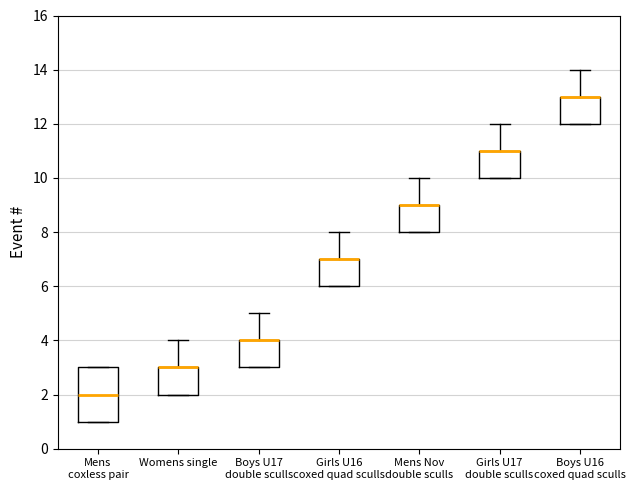

Reading left to right, read every box against the y-axis: the position of its median line, the range the box covers, and the ends of its whiskers. The values are not printed on the chart, so give them approximately, as read against the axis.

Mens coxless pair: median 2, box 1 to 3, whiskers 1 to 3
Womens single: median 3 (drawn on the box's upper edge), box 2 to 3, whiskers 2 to 4
Boys U17 double sculls: median 4 (drawn on the box's upper edge), box 3 to 4, whiskers 3 to 5
Girls U16 coxed quad sculls: median 7 (drawn on the box's upper edge), box 6 to 7, whiskers 6 to 8
Mens Nov double sculls: median 9 (drawn on the box's upper edge), box 8 to 9, whiskers 8 to 10
Girls U17 double sculls: median 11 (drawn on the box's upper edge), box 10 to 11, whiskers 10 to 12
Boys U16 coxed quad sculls: median 13 (drawn on the box's upper edge), box 12 to 13, whiskers 12 to 14